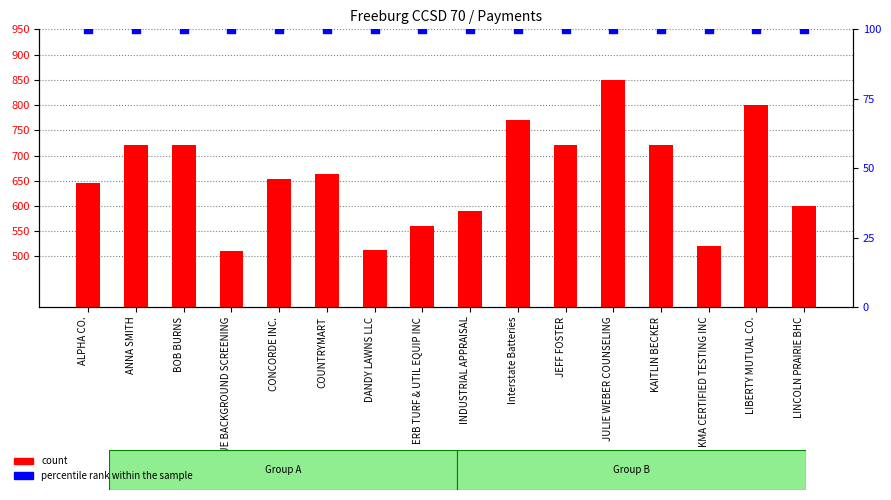

Which series has the widest spread of Y values?

count